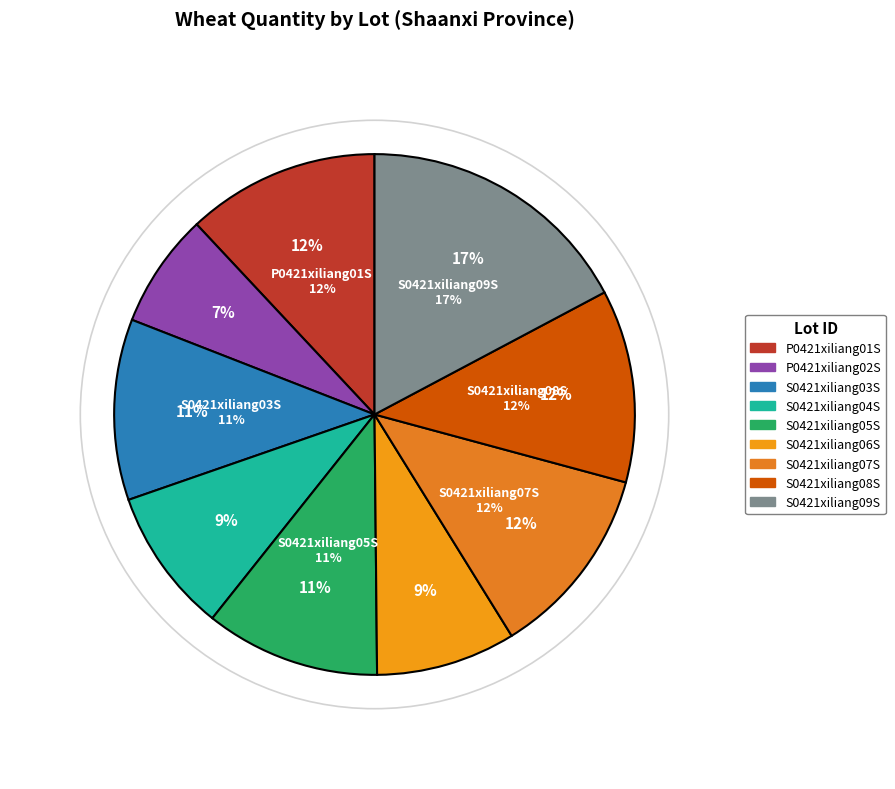

Does S0421xiliang07S account for over 50% of the chart?

No